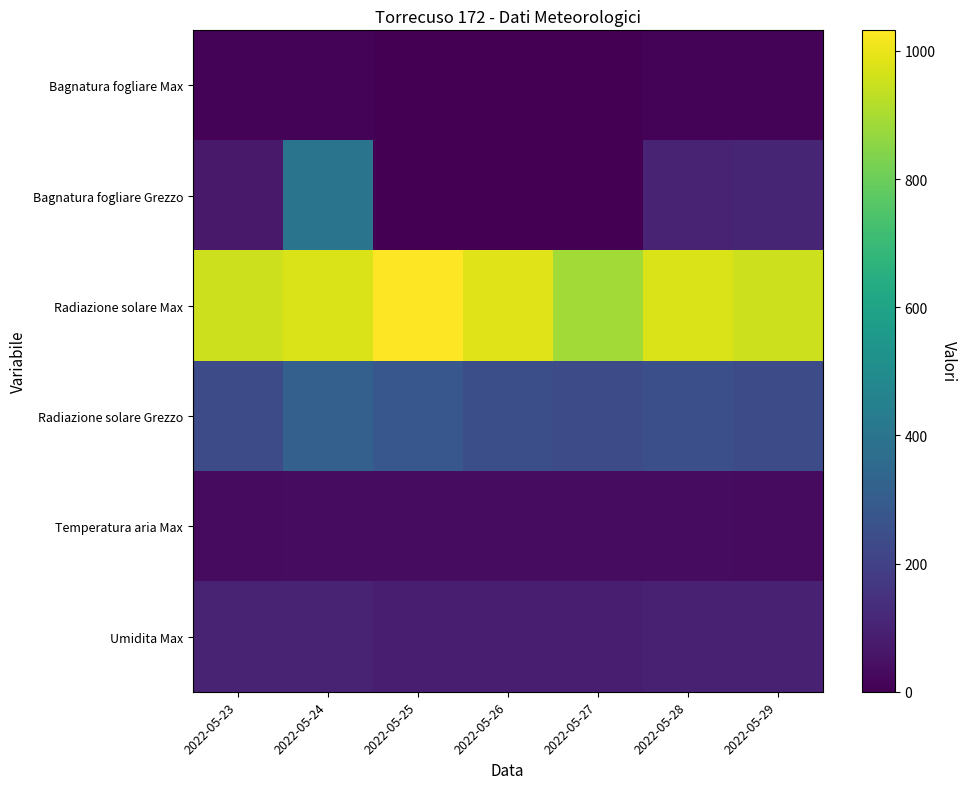

At which category is the sum across all series the highest?

2022-05-24